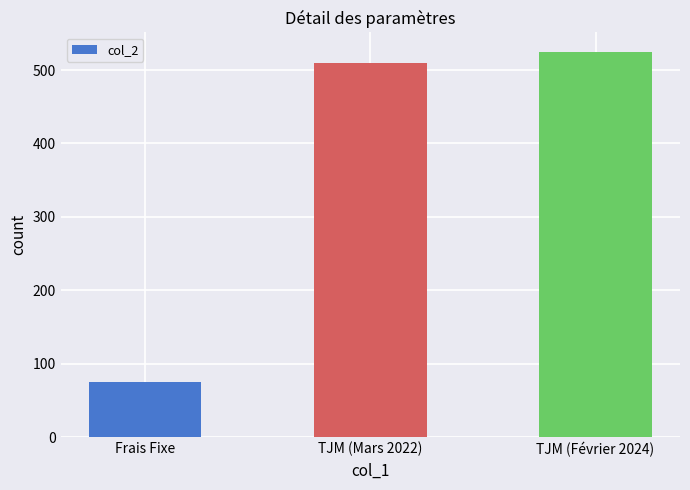

Are the bars grouped side by side (vs. stacked)?

No